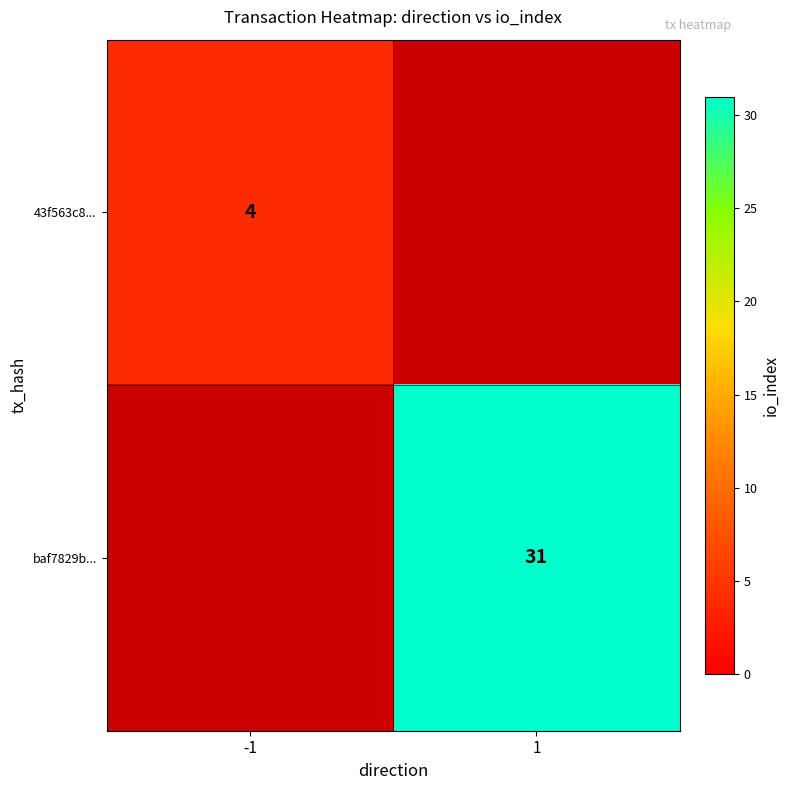

Between 1 and -1, which is larger?

-1